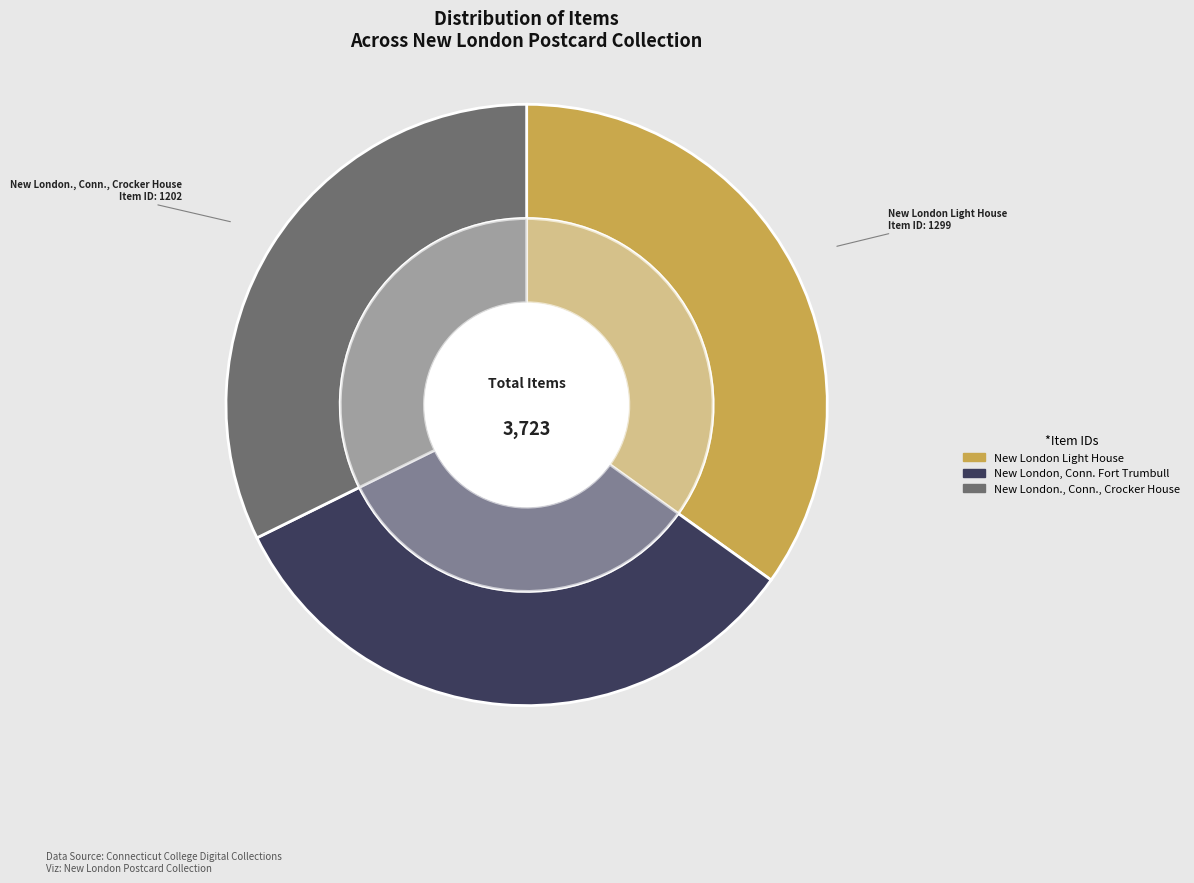

What is the ratio of the value at New London., Conn., Crocker House to the value at New London Light House?

0.9